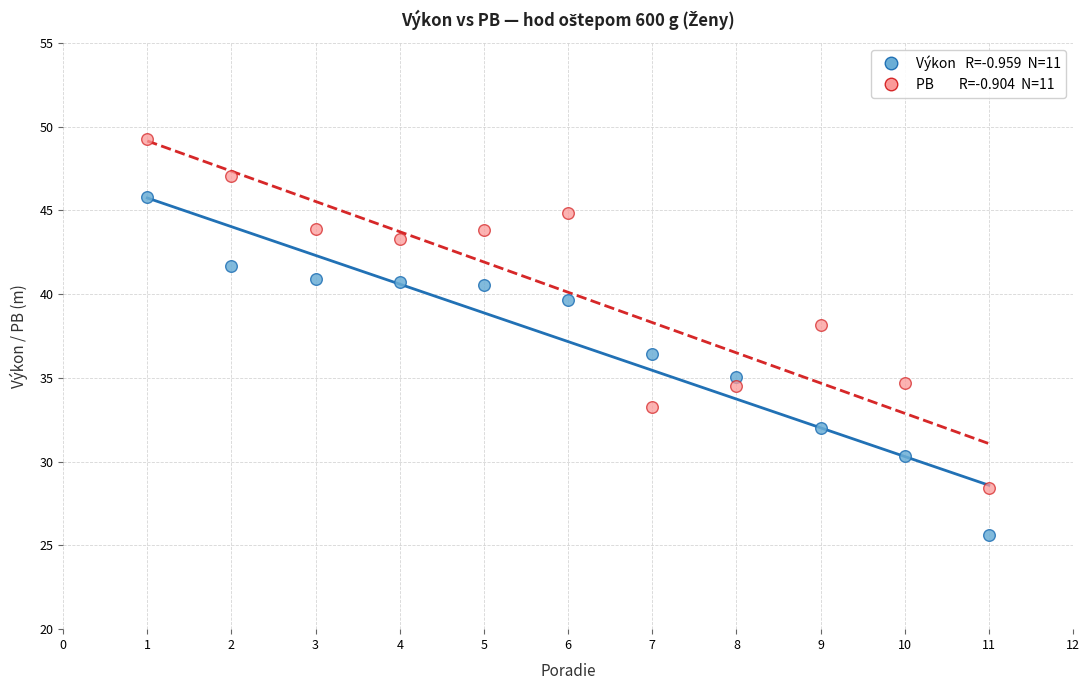

Across all data points, what is the range of X values (max minus min)?

10.0